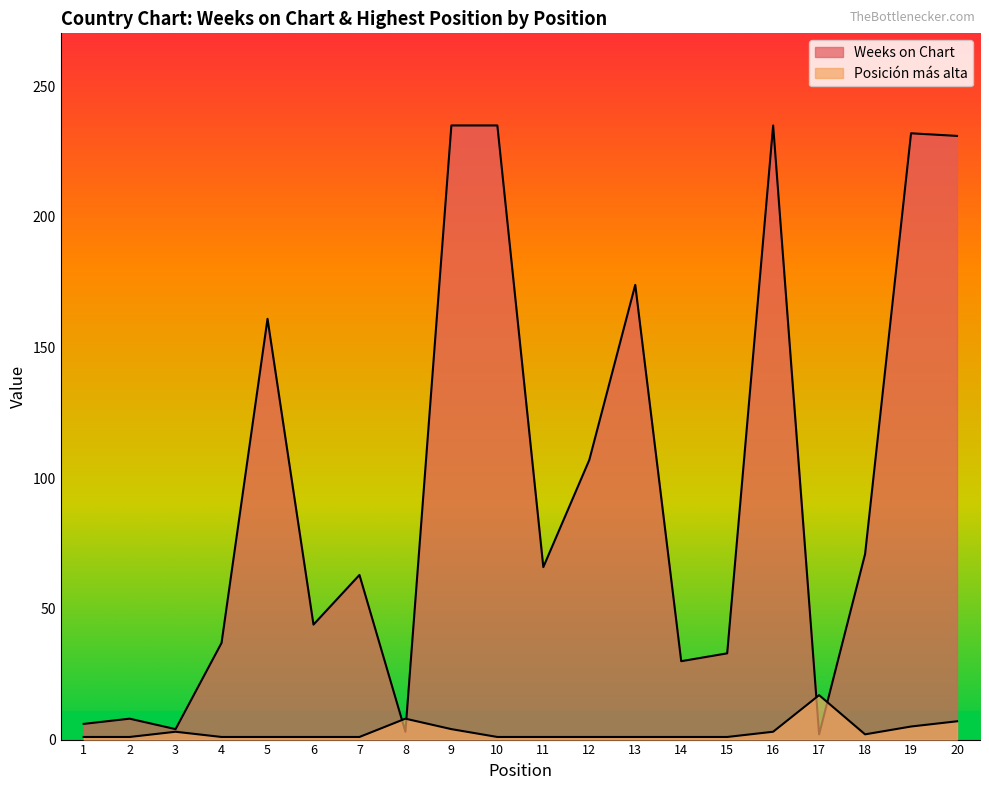

What is the minimum value for Weeks on Chart?

2